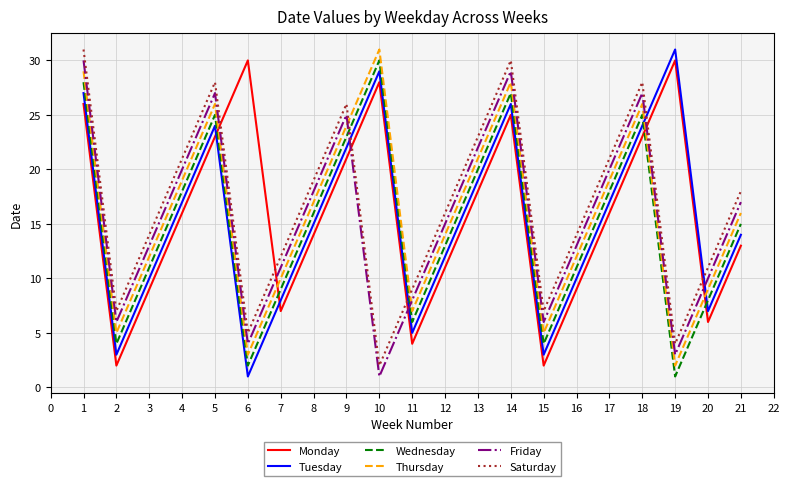

Where does the Tuesday series first go above 15?

1